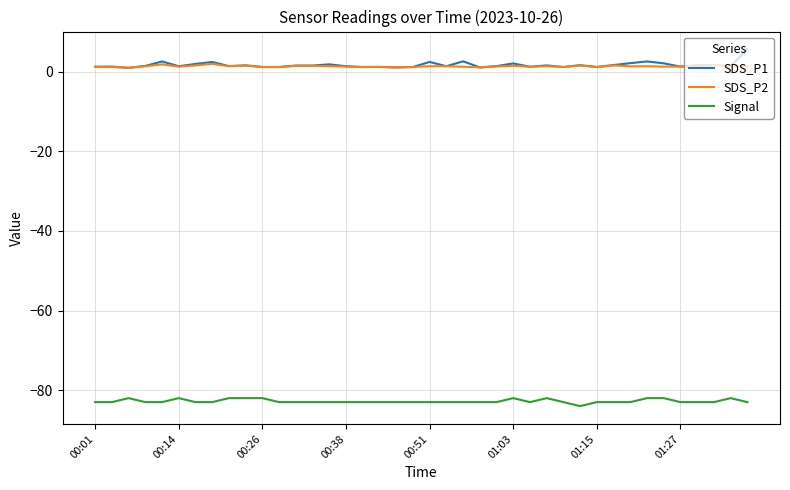

True or false: Signal and SDS_P1 cross at least once.

False